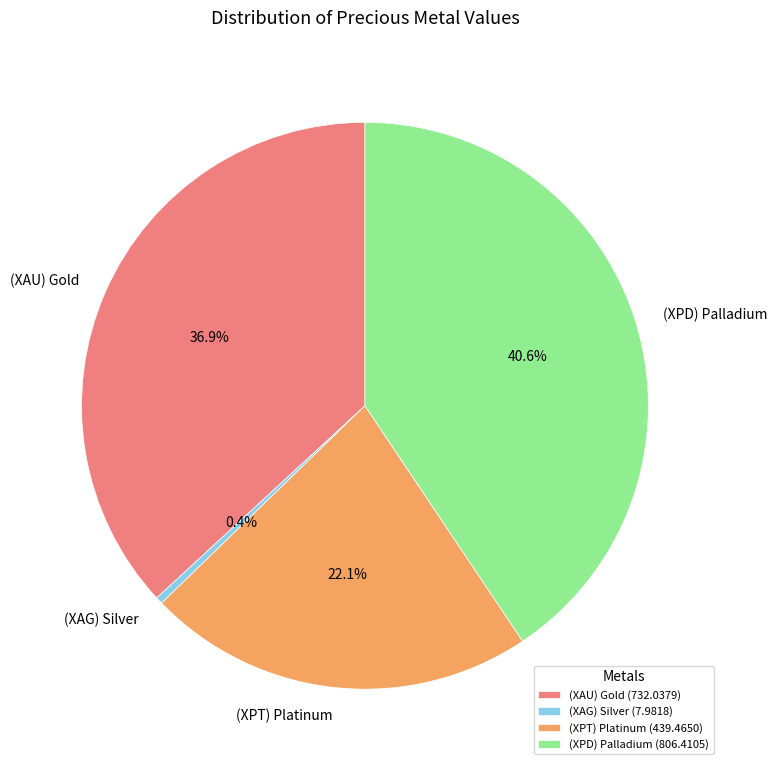

To the nearest percent, what is the average slice percentage?

25%